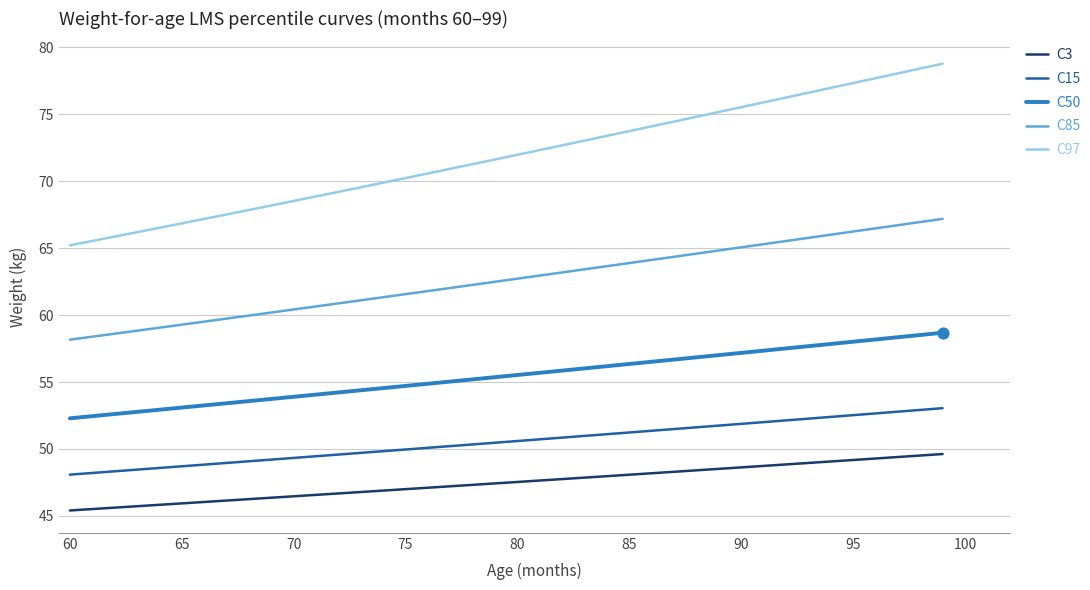

What are all the series names shown in the legend?

C3, C15, C50, C85, C97